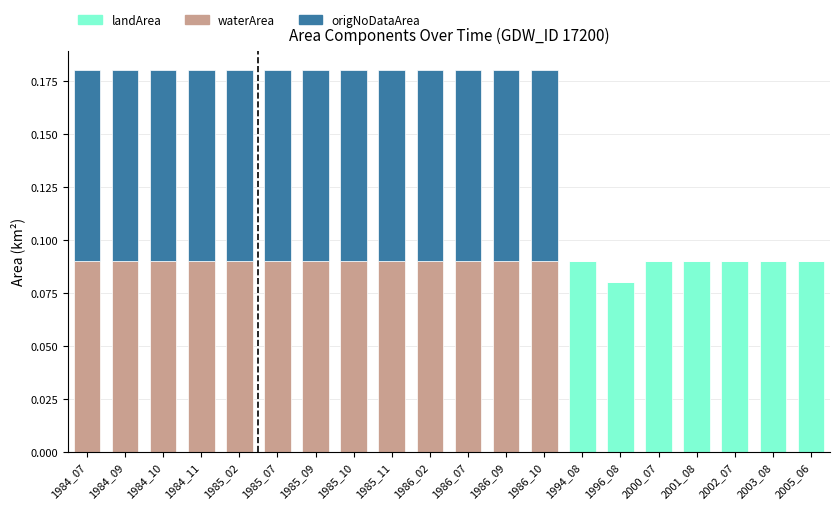

What are all the series names shown in the legend?

landArea, waterArea, origNoDataArea